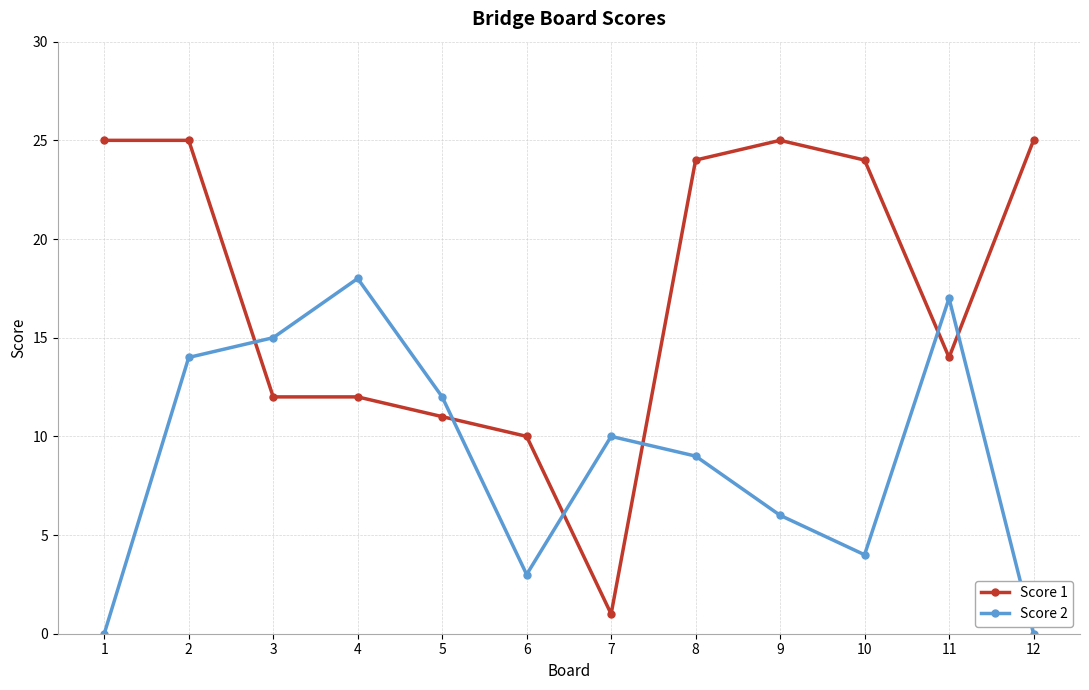

How many categories are shown in the chart?

12